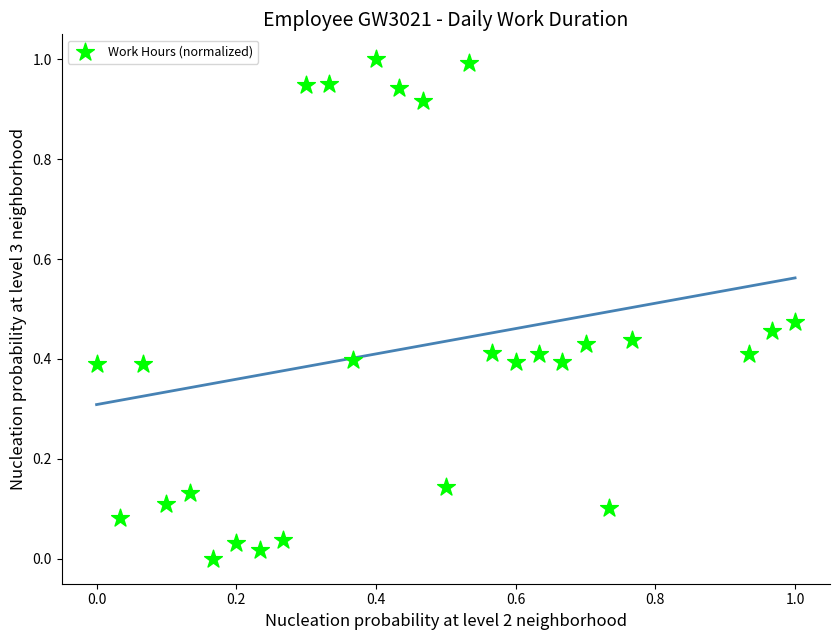

What is the range of X values (max minus min)?

1.0